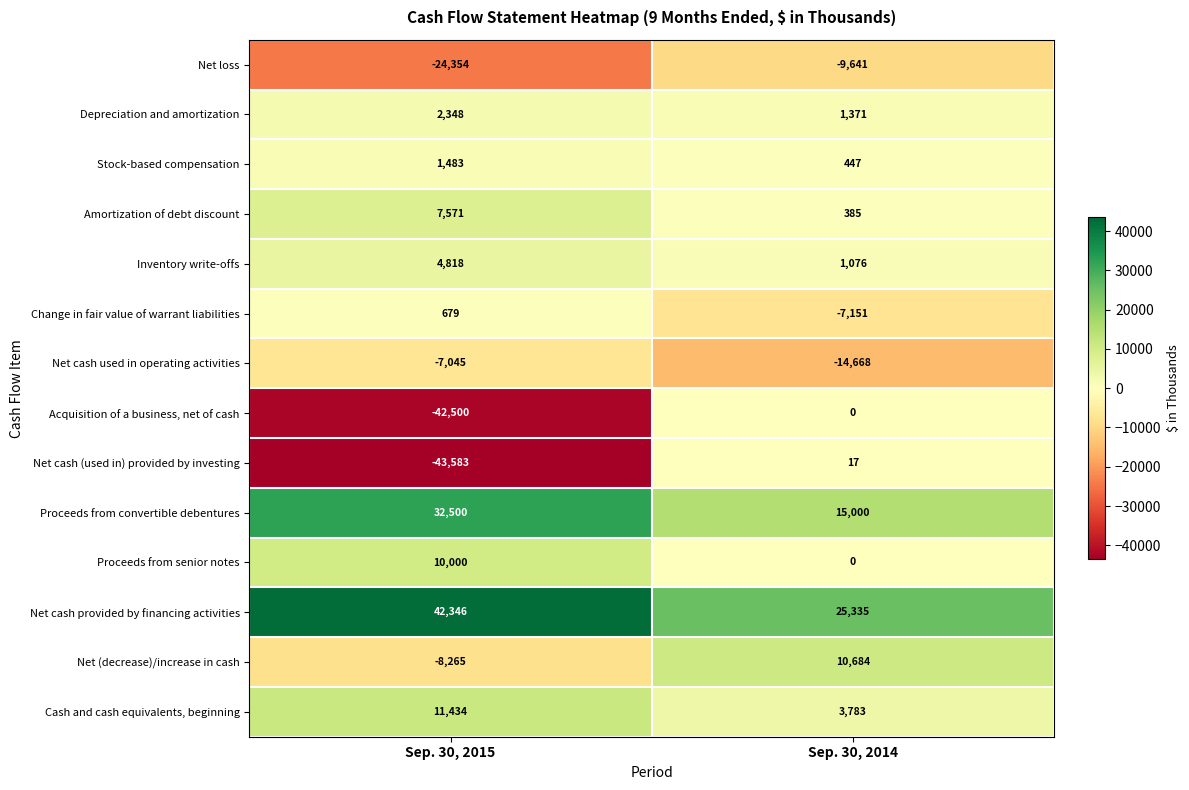

At Sep. 30, 2015, list the series in order from smallest to largest.

Net cash (used in) provided by investing, Acquisition of a business, net of cash, Net loss, Net (decrease)/increase in cash, Net cash used in operating activities, Change in fair value of warrant liabilities, Stock-based compensation, Depreciation and amortization, Inventory write-offs, Amortization of debt discount, Proceeds from senior notes, Cash and cash equivalents, beginning, Proceeds from convertible debentures, Net cash provided by financing activities